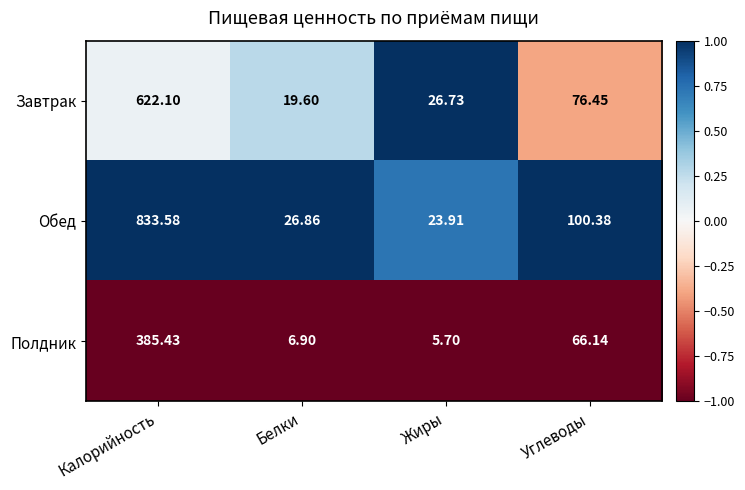

Which label corresponds to the largest value in the chart?

Калорийность